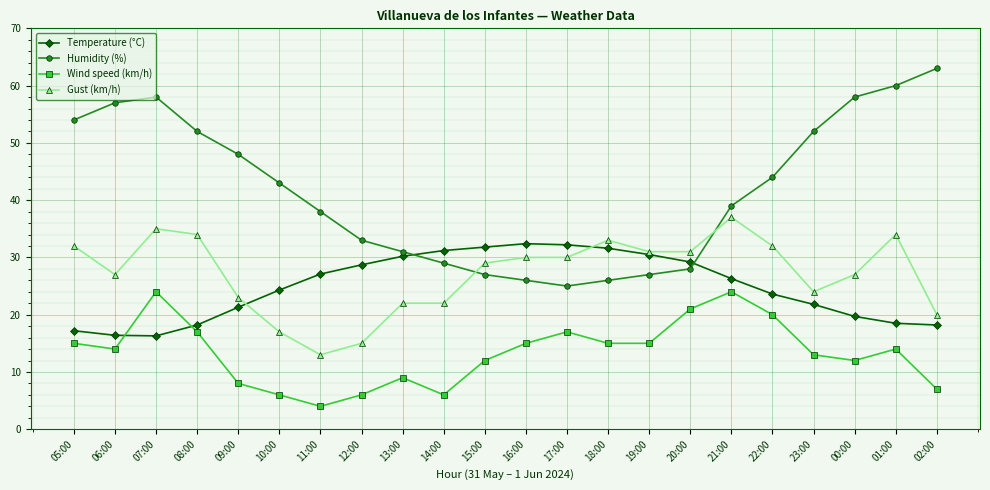

At which label does Wind speed (km/h) first exceed 14?

05:00